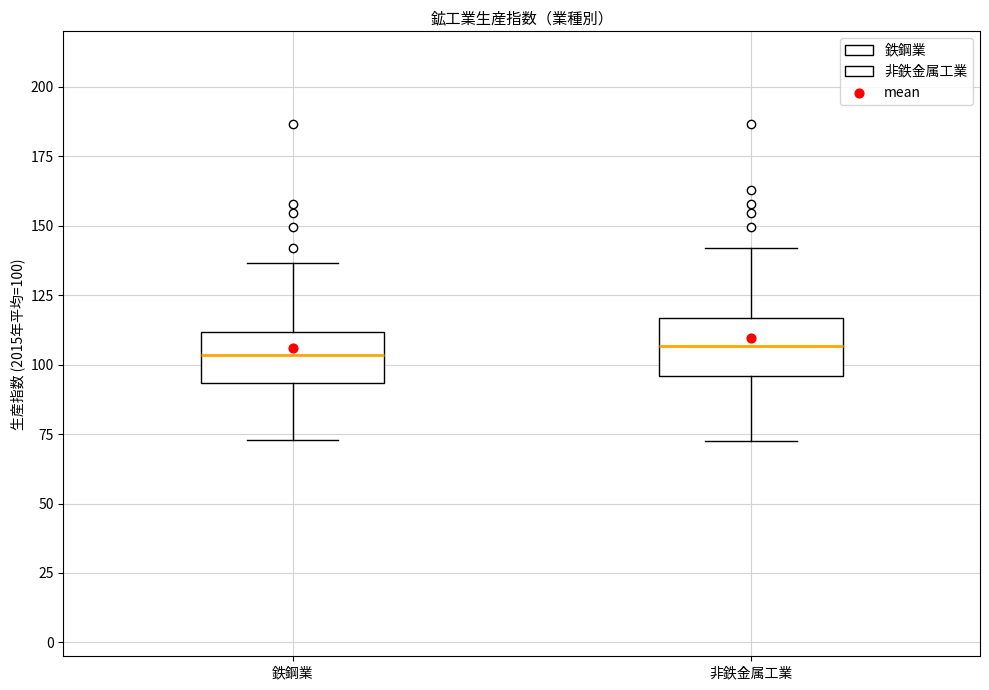

Reading left to right, transcribe this box plot: for each box, give where its median line is, the range the box spans, and where its two whiskers end, as read against the y-axis. The values are not printed on the chart, so give them approximately, as read against the axis.

鉄鋼業: median 105, box 95 to 110, whiskers 75 to 135
非鉄金属工業: median 105, box 95 to 115, whiskers 70 to 140